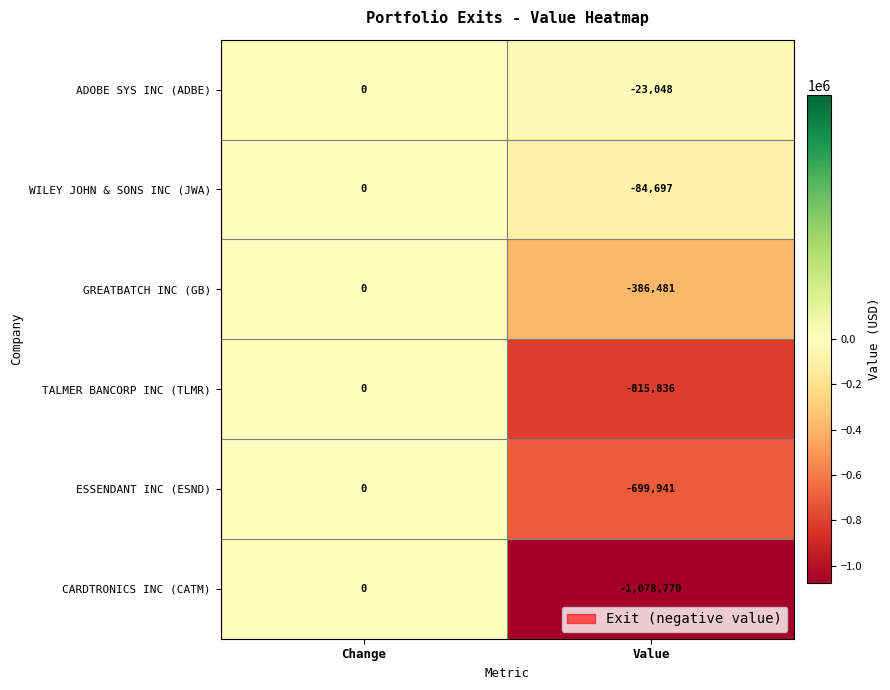

Which series has the widest spread of values?

CARDTRONICS INC (CATM)